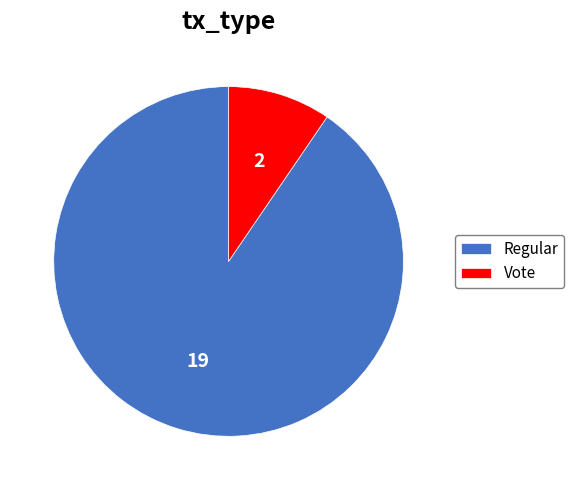

Which slice is the largest?

Regular